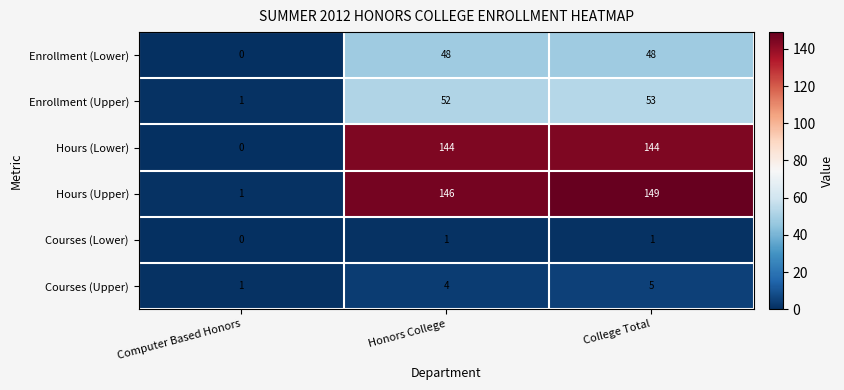

The value of Courses (Upper) at Computer Based Honors is 1. True or false?

True